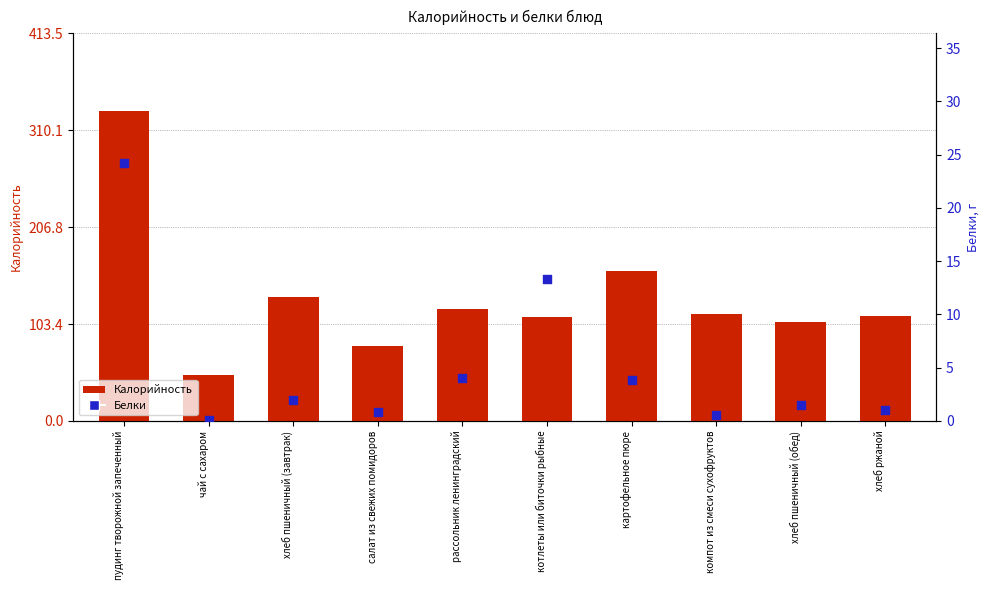

What is the total value across all series at чай с сахаром?

48.8